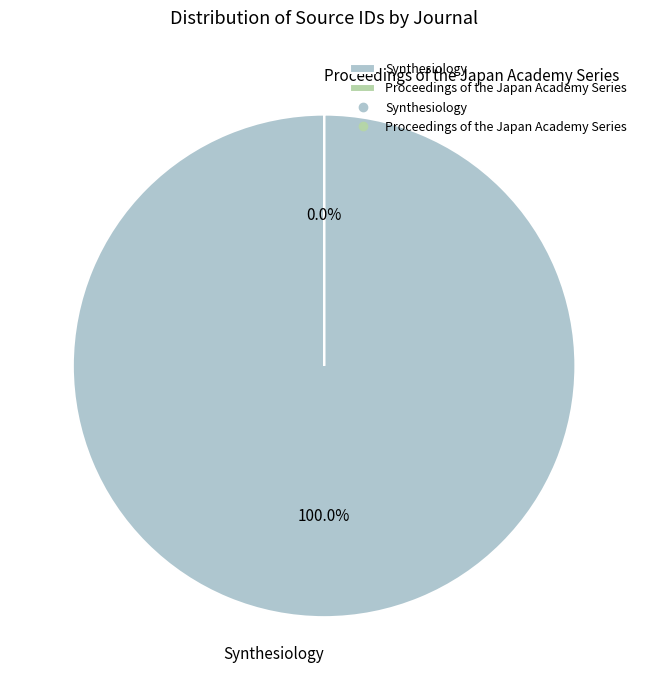

How many slices are in this pie chart?

2